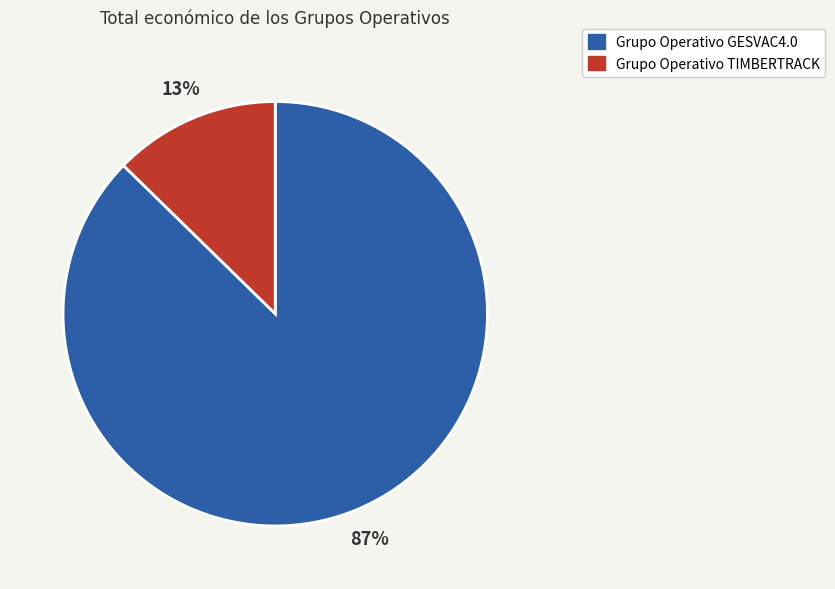

Between Grupo Operativo GESVAC4.0 and Grupo Operativo TIMBERTRACK, which is larger?

Grupo Operativo GESVAC4.0